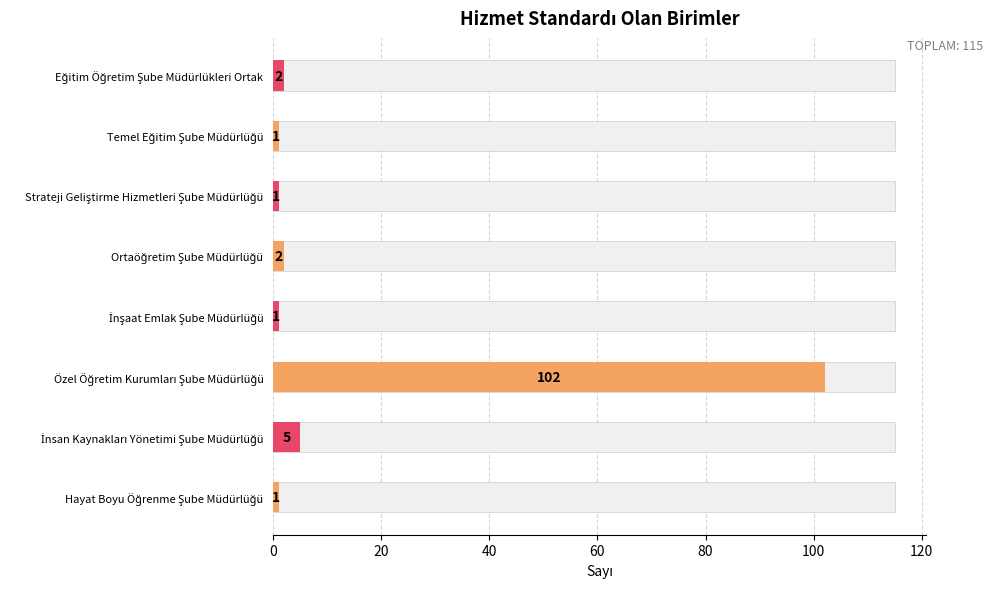

What is the sum of all values?

115